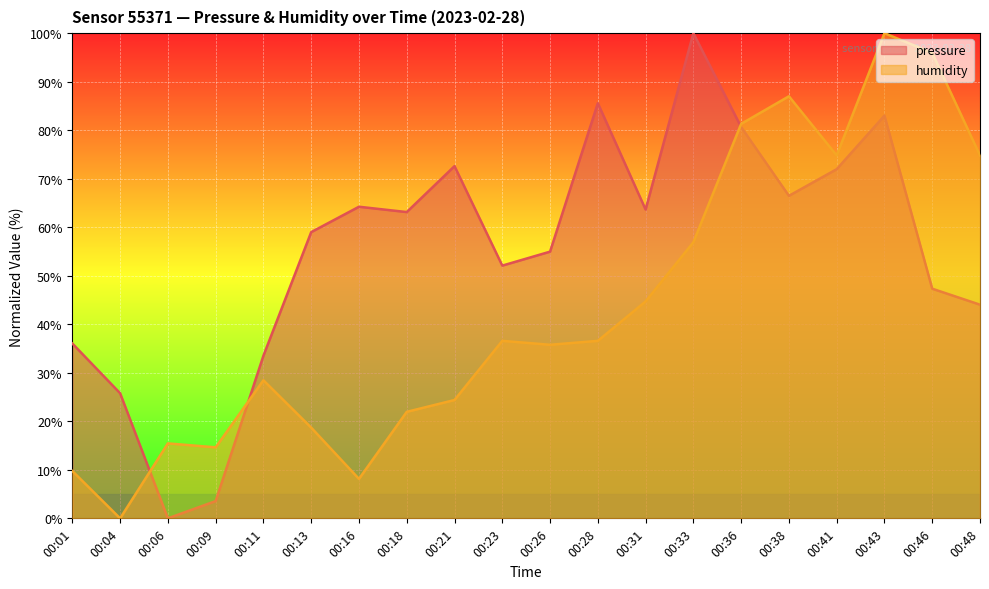

What is the sum of all pressure values?

1107.6